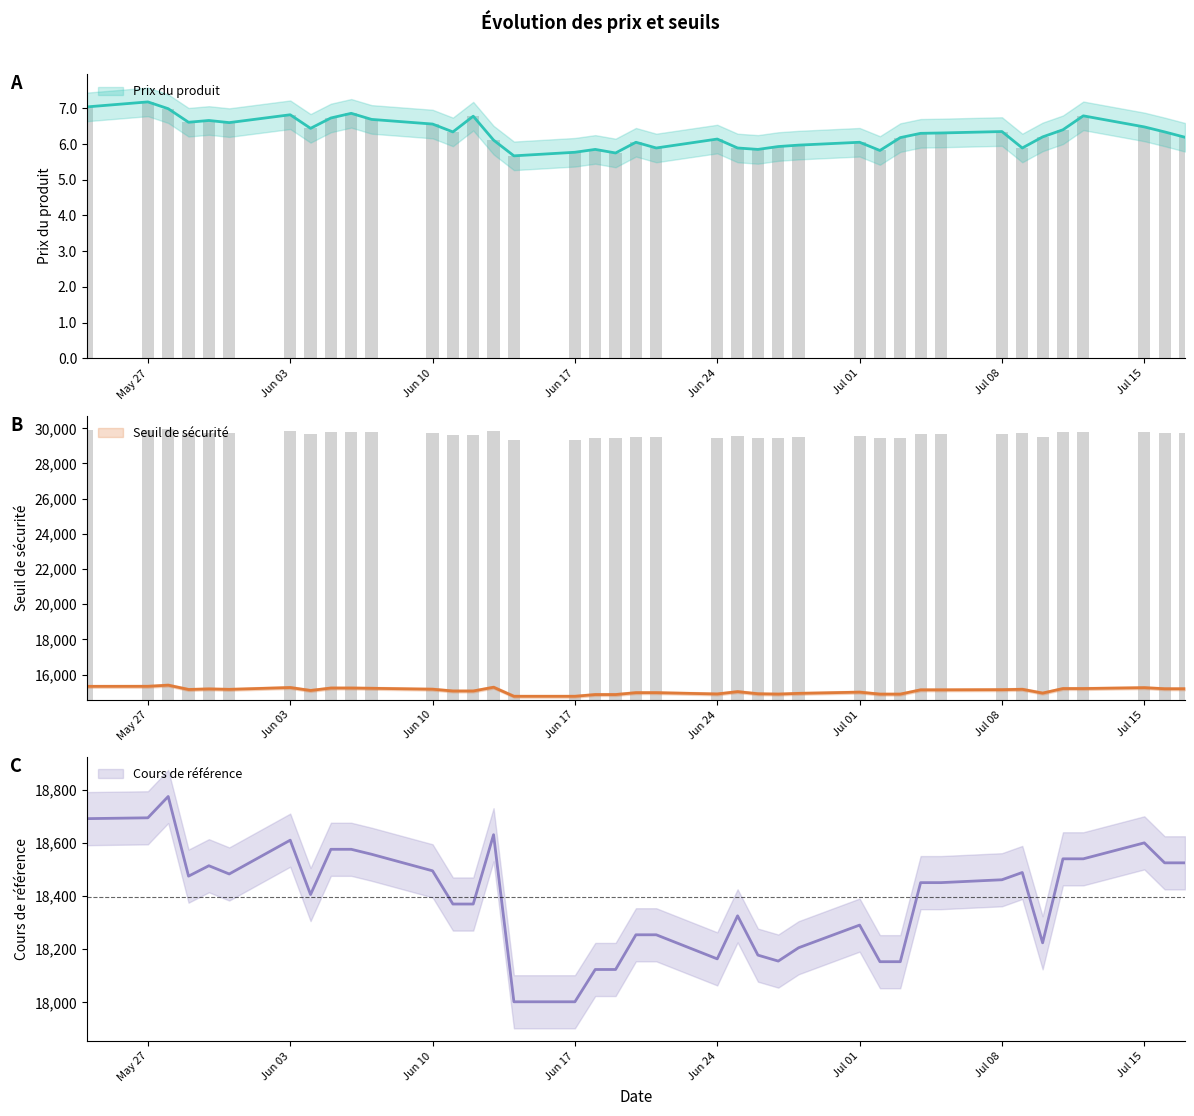

The value of Seuil de sécurité at 32 is 15260.4. True or false?

True